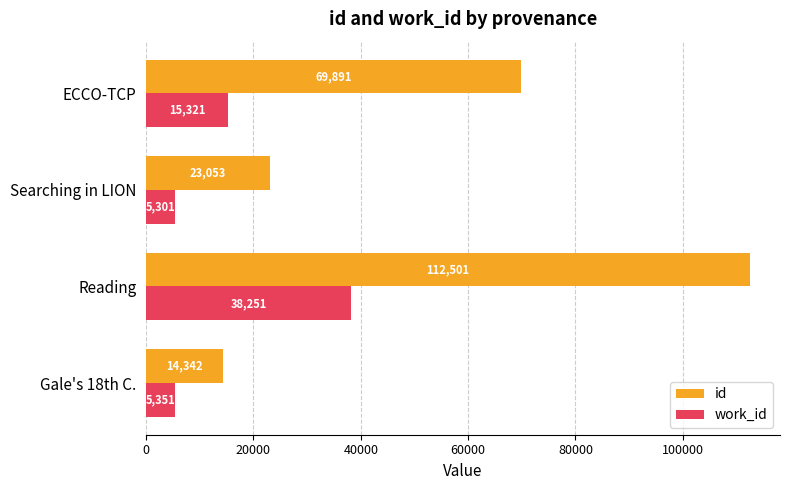

At which label does work_id reach its minimum?

Searching in LION